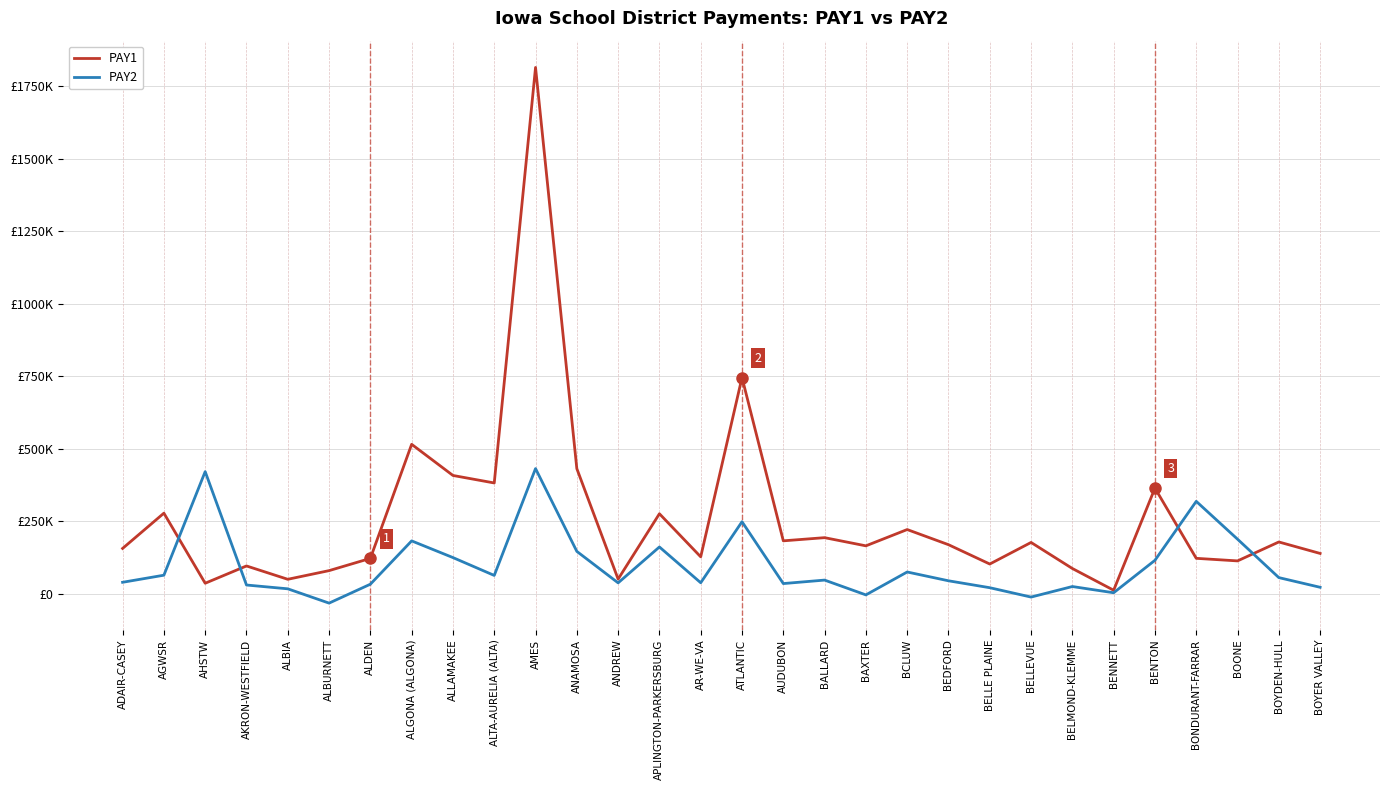

What is the sum of all PAY1 values?

7791615.0